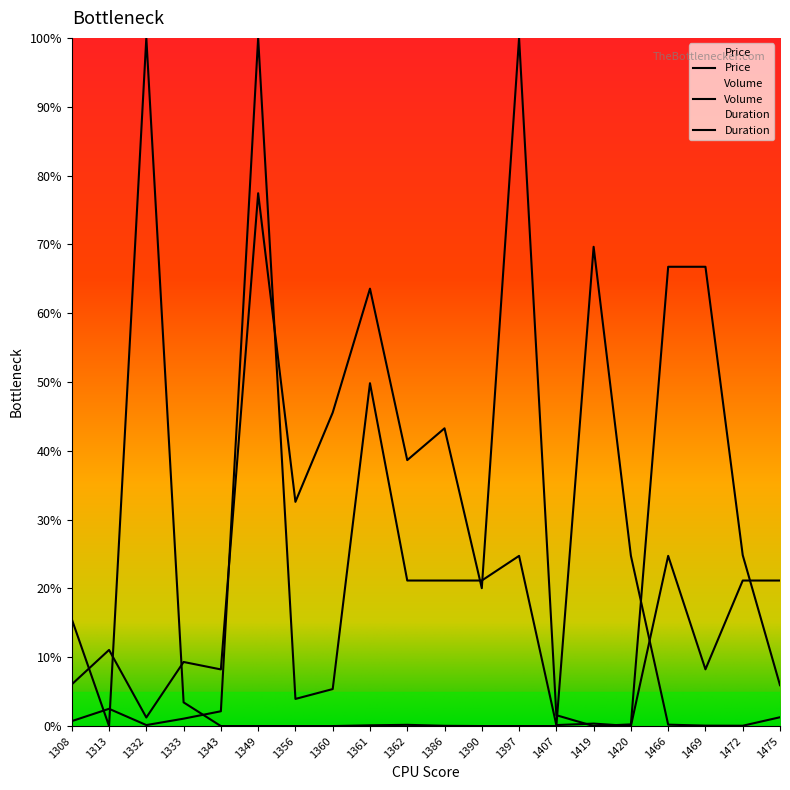

Where does the Duration series first go above 8?

1349